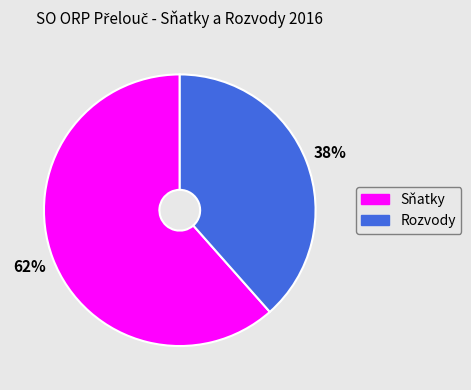

Between Sňatky and Rozvody, which is larger?

Sňatky